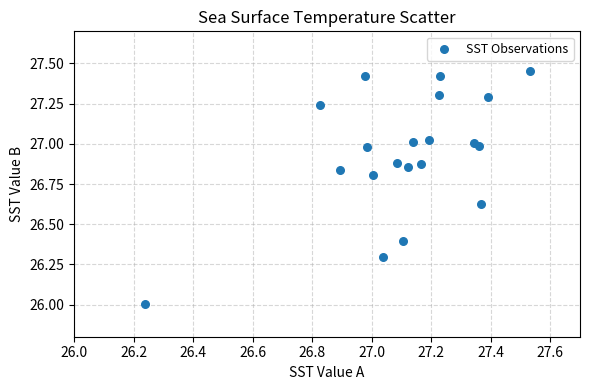

What is the range of Y values (max minus min)?

1.4